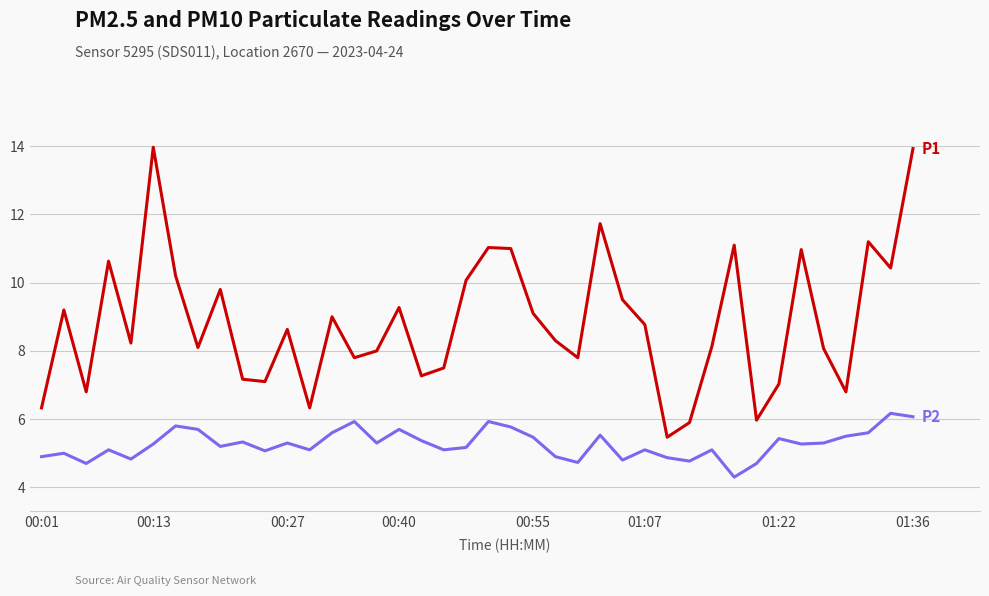

What is the greatest value displayed?

14.0